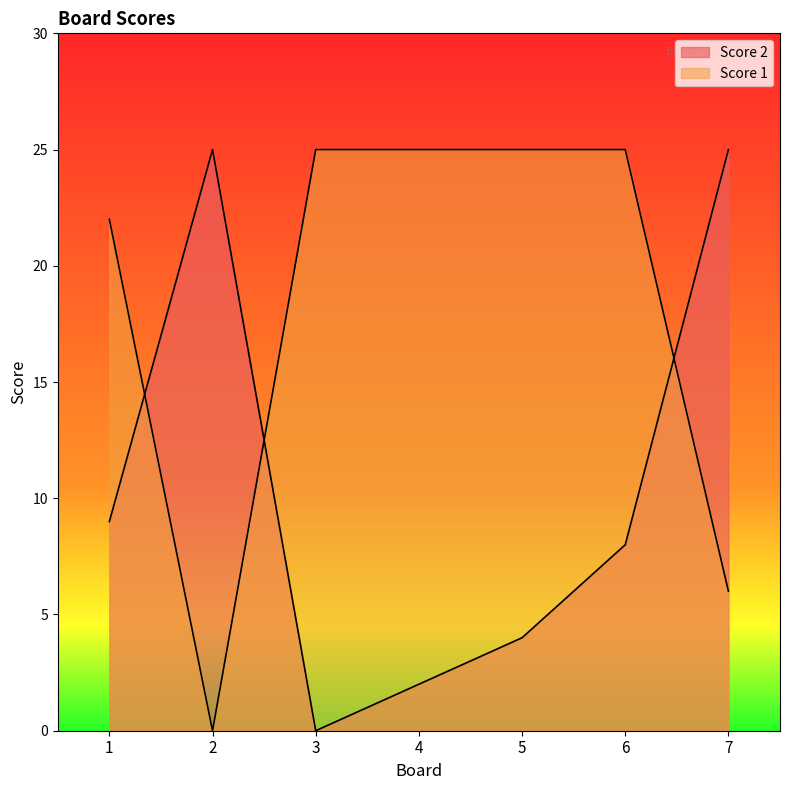

What is the highest value of the Score 2 series?

25